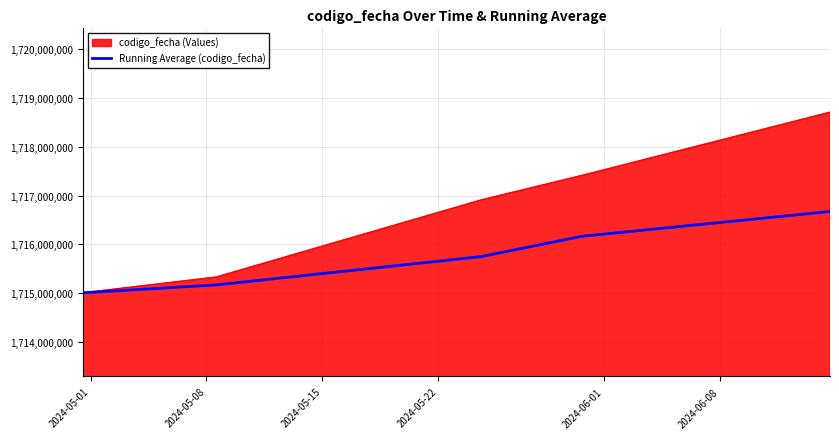

List the series in order of their peak value, lowest first.

Running Average (codigo_fecha), codigo_fecha (Values)